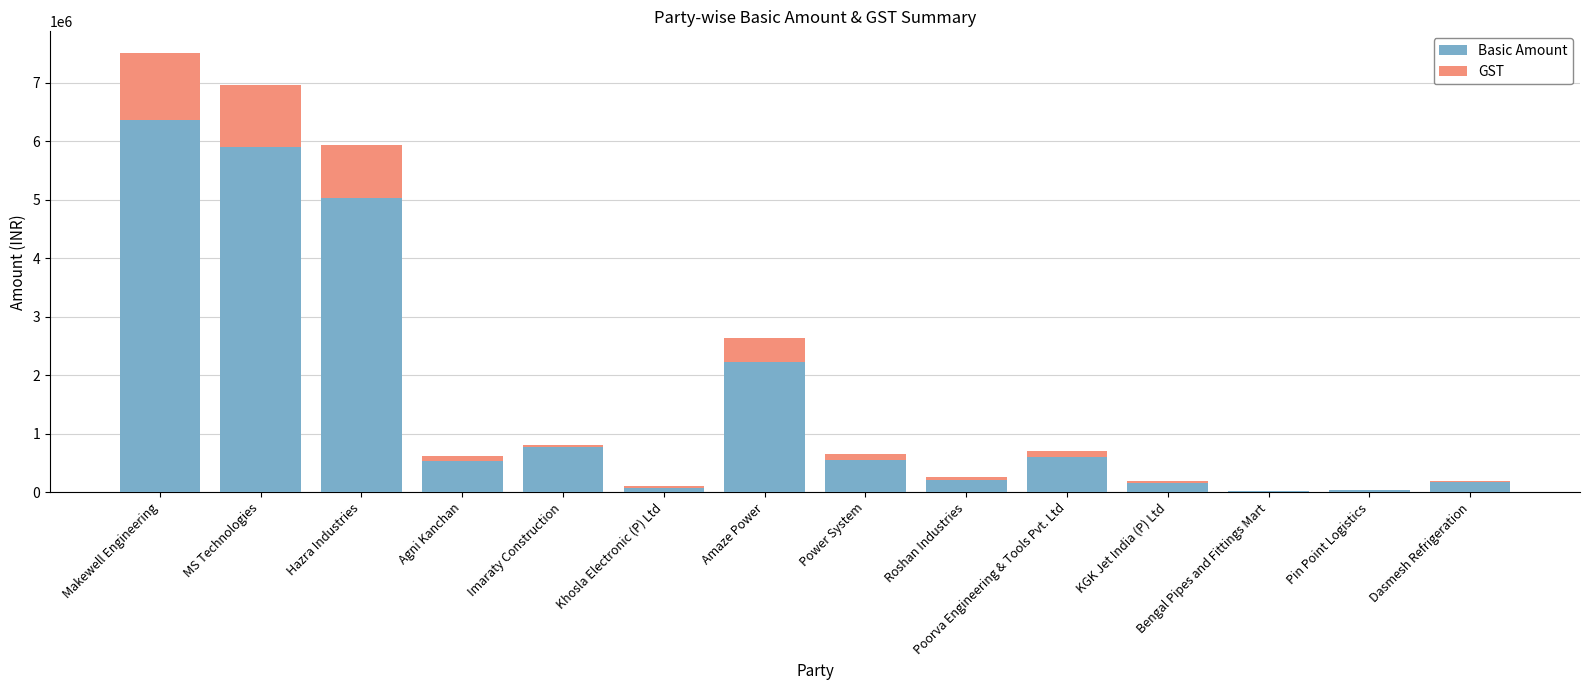

Count the number of categories in the chart.

14